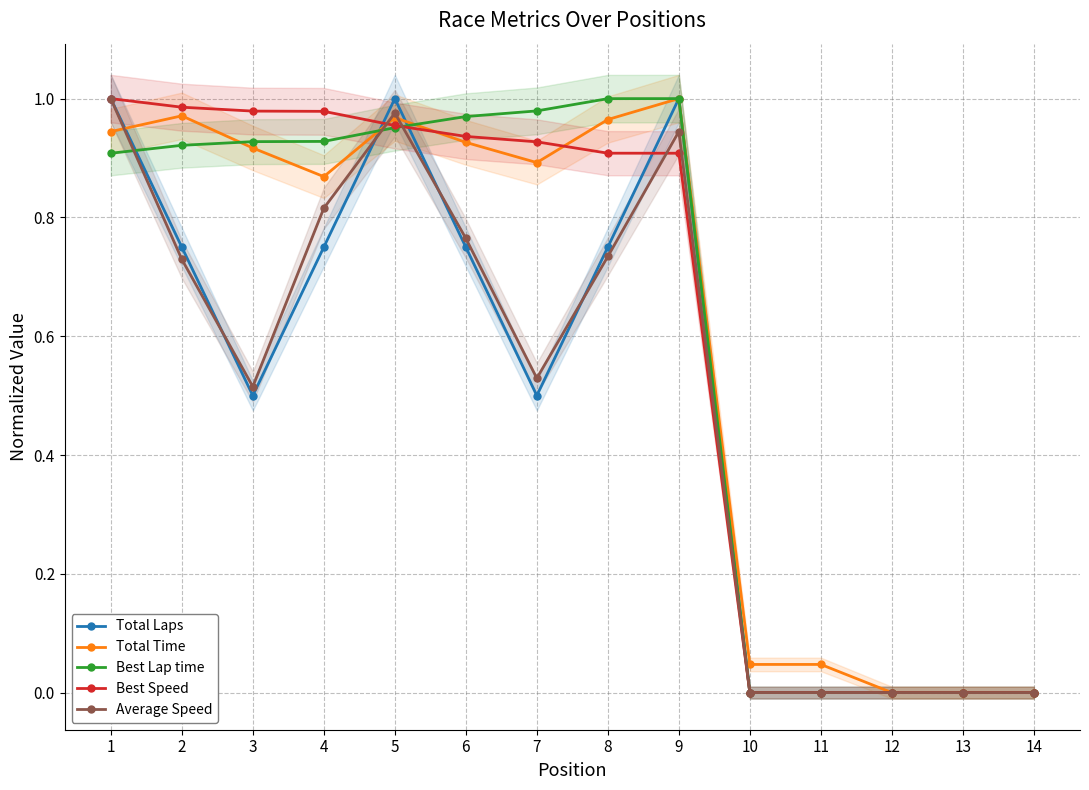

How many distinct data groups are displayed?

5